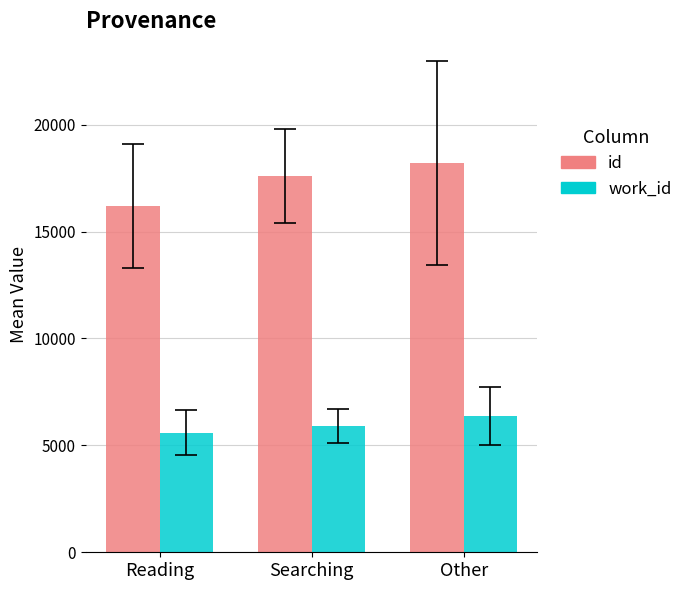

Count the work_id values in the range 5598 to 6361.

3